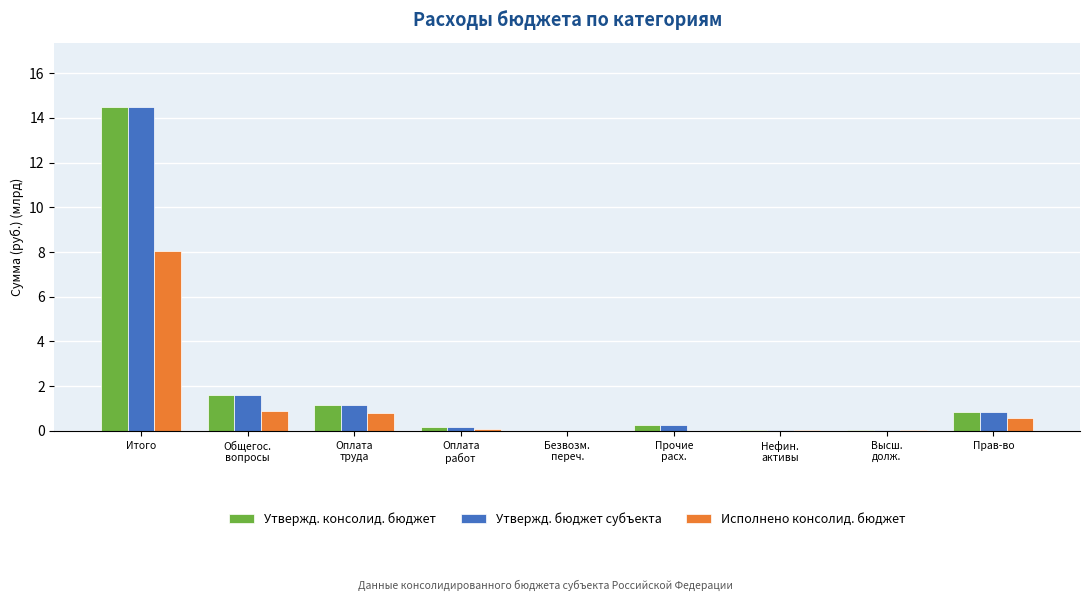

At which category is the sum across all series the highest?

Итого